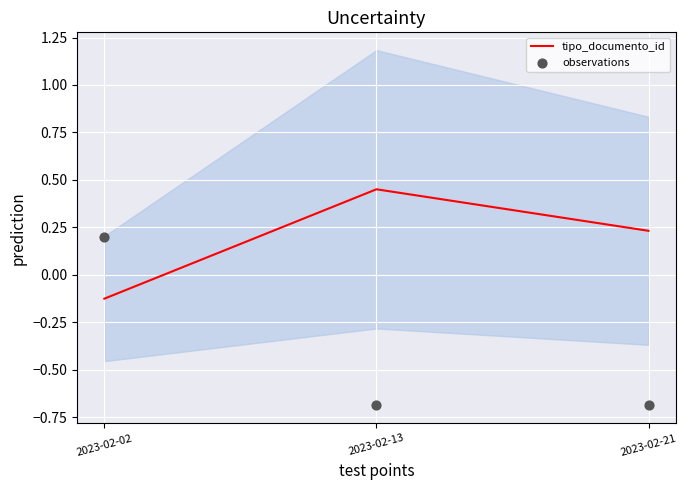

At which category is the sum across all series the highest?

2023-02-02